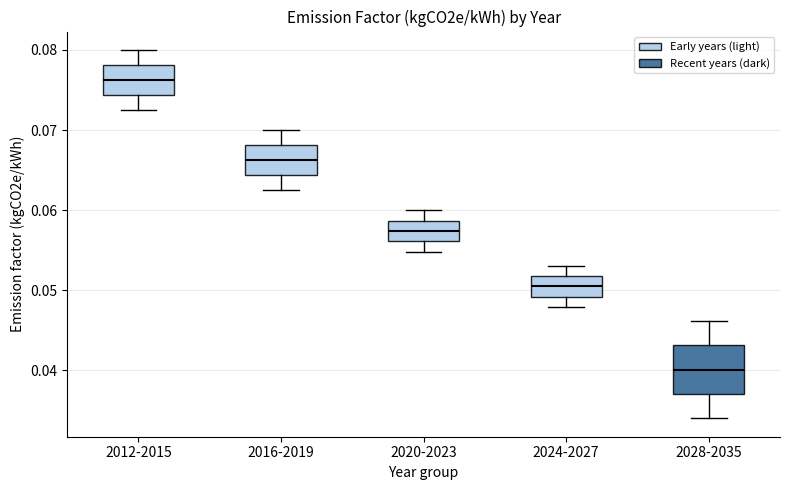

Comparing the boxes themselves (not the whiskers), which one is the tallest?

2028-2035